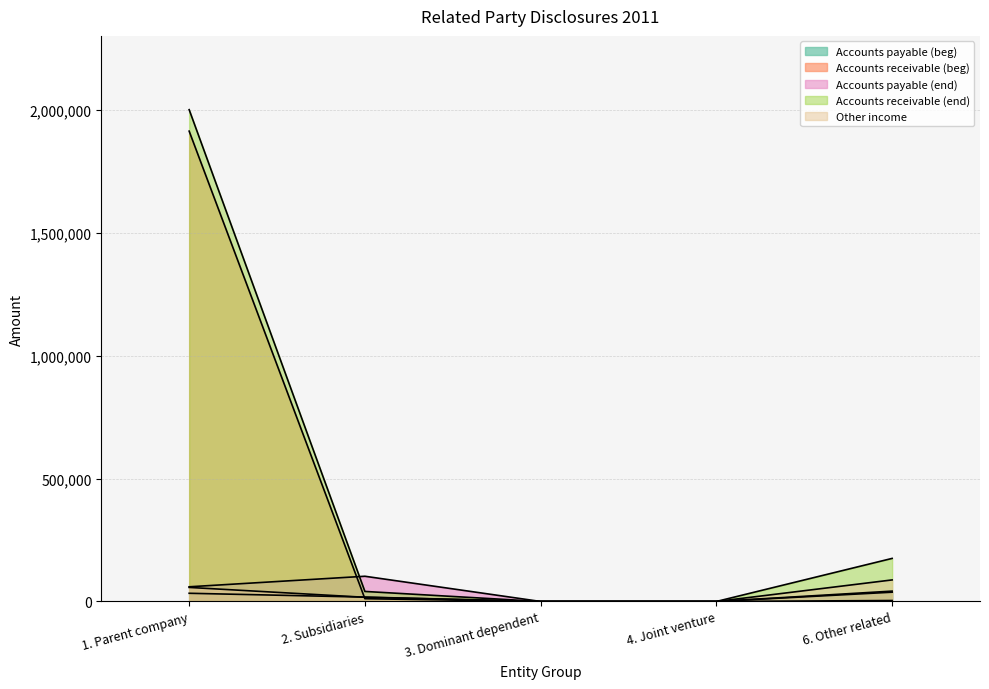

Which has a higher value, 4. Joint venture or 2. Subsidiaries?

2. Subsidiaries